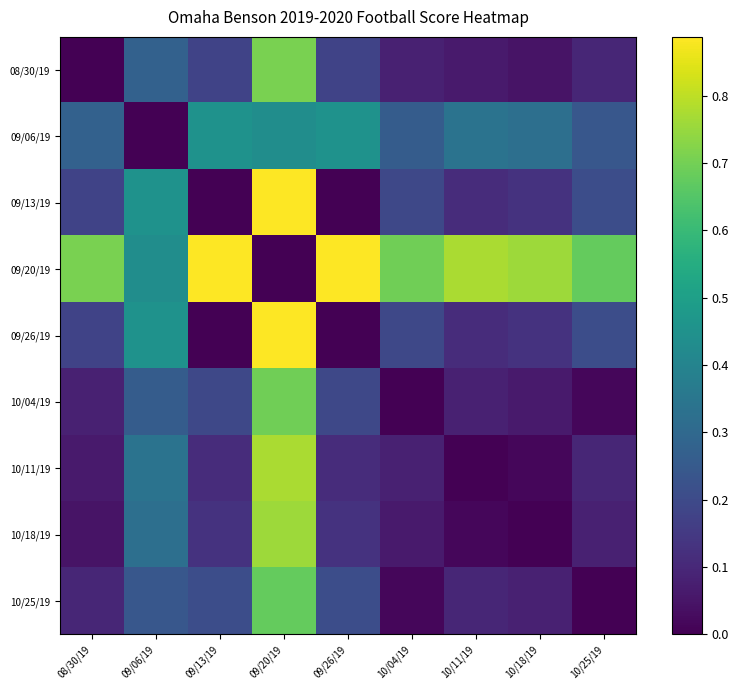

At how many categories does at least one series exceed 0?

9